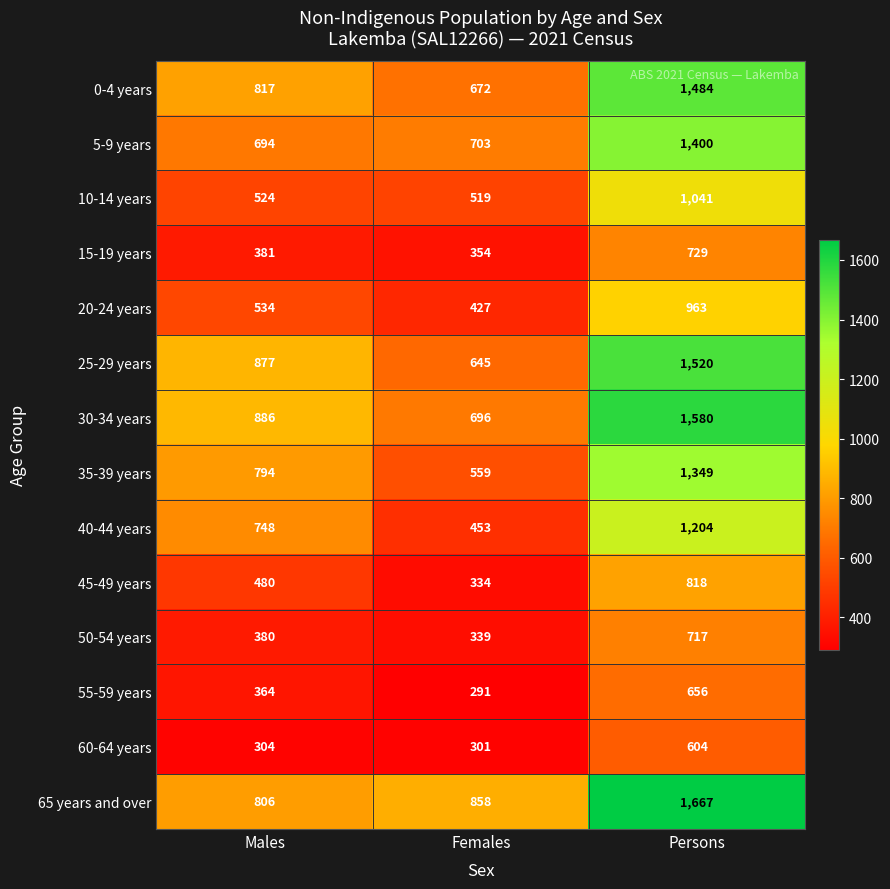

The value of 0-4 years at Persons is 1484. True or false?

True